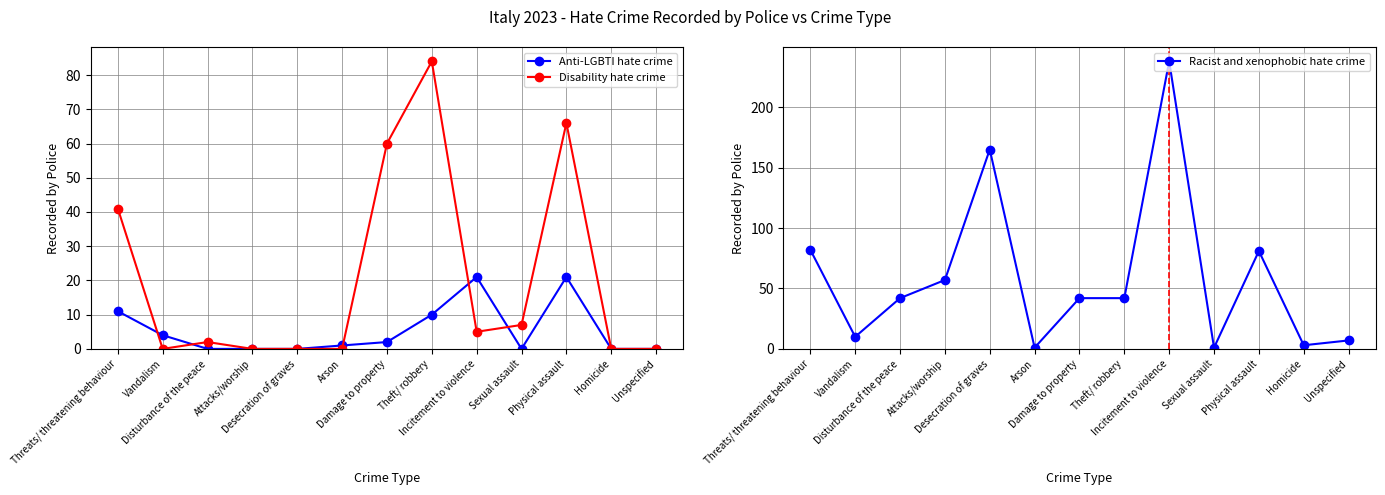

What is the difference between the maximum and minimum values in the Anti-LGBTI hate crime series?

21